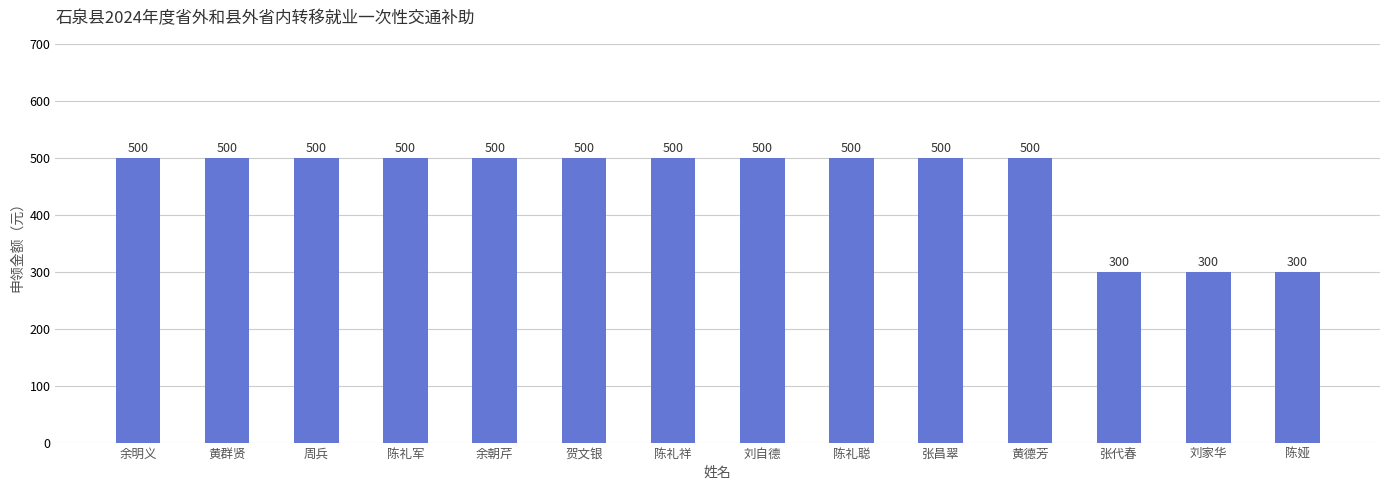

What is the average value?

457